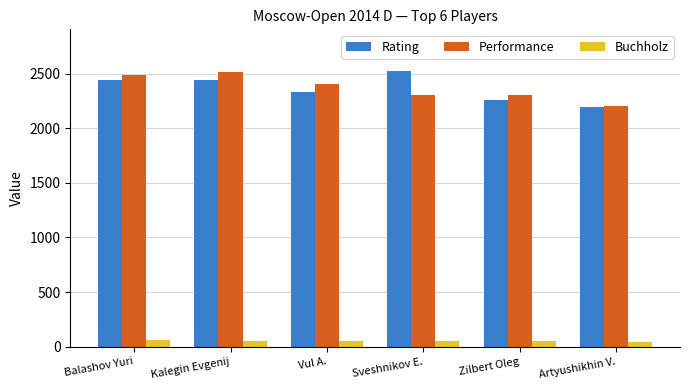

At which label does Rating reach its peak?

Sveshnikov E.